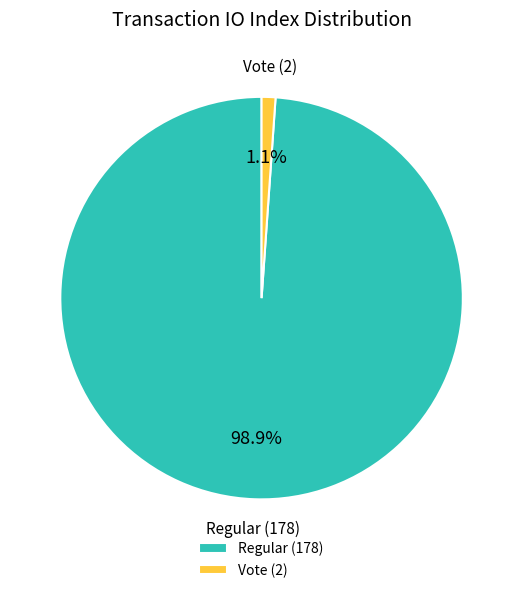

Is the sum of Vote (2) and Regular (178) greater than half?

Yes